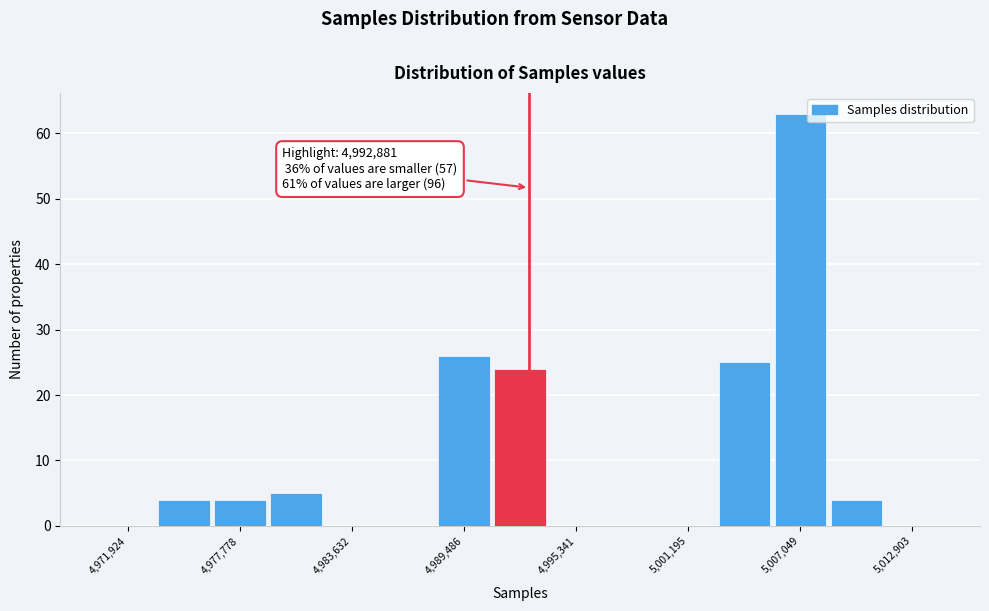

Read against the x-axis, roughly where is the centre of the tallest bar?

5007000